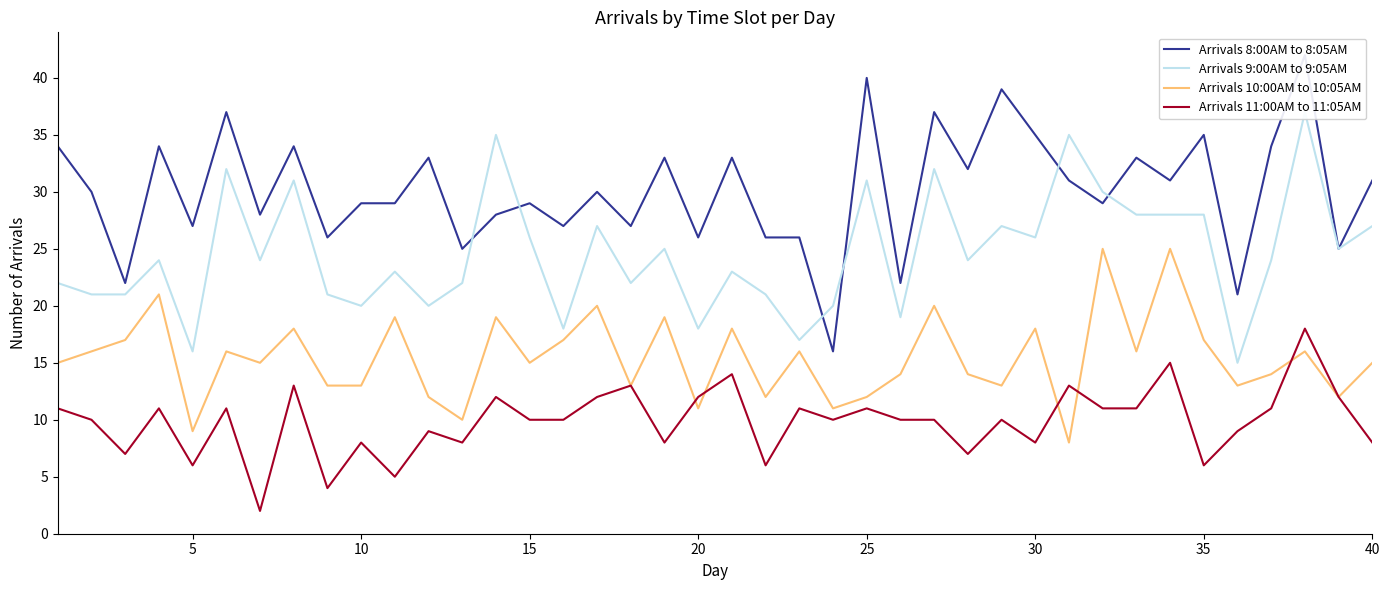

The value of Arrivals 11:00AM to 11:05AM at 15 is 10. True or false?

True